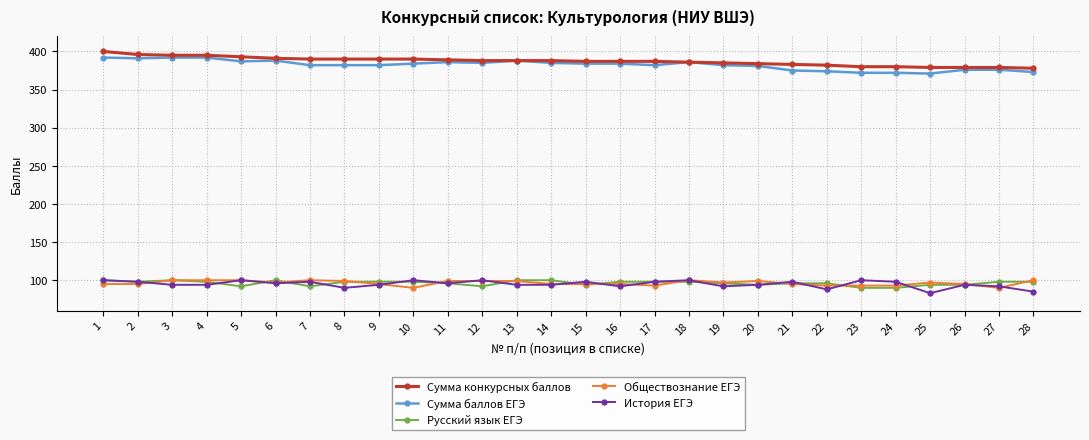

True or false: Сумма баллов ЕГЭ and Обществознание ЕГЭ intersect in this chart.

False